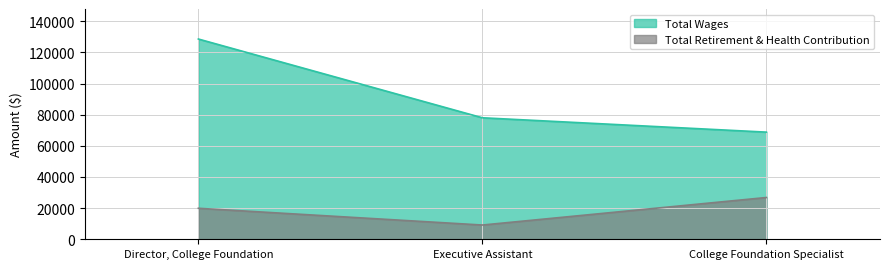

List the series in order of their peak value, highest first.

Total Wages, Total Retirement & Health Contribution